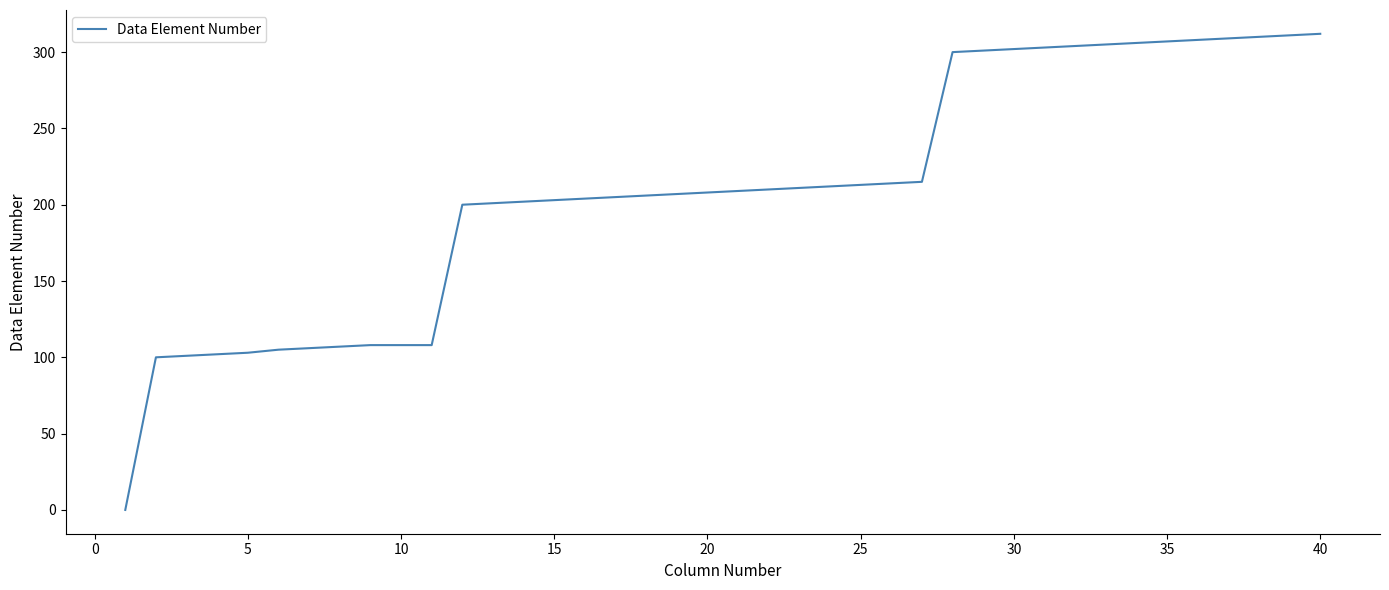

What is the greatest value displayed?

312